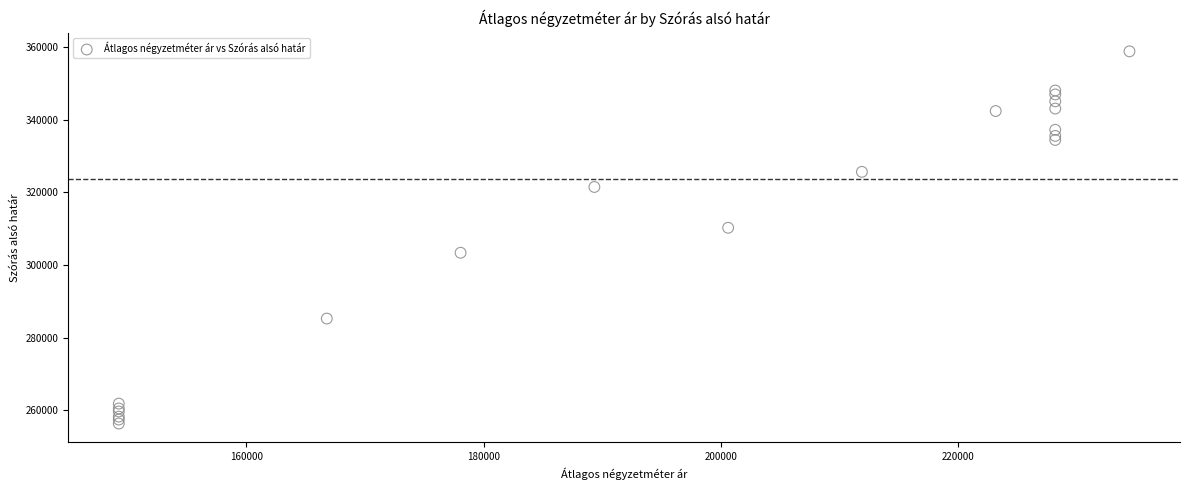

What Y value in the scatter plot is closest to 307586?

310250